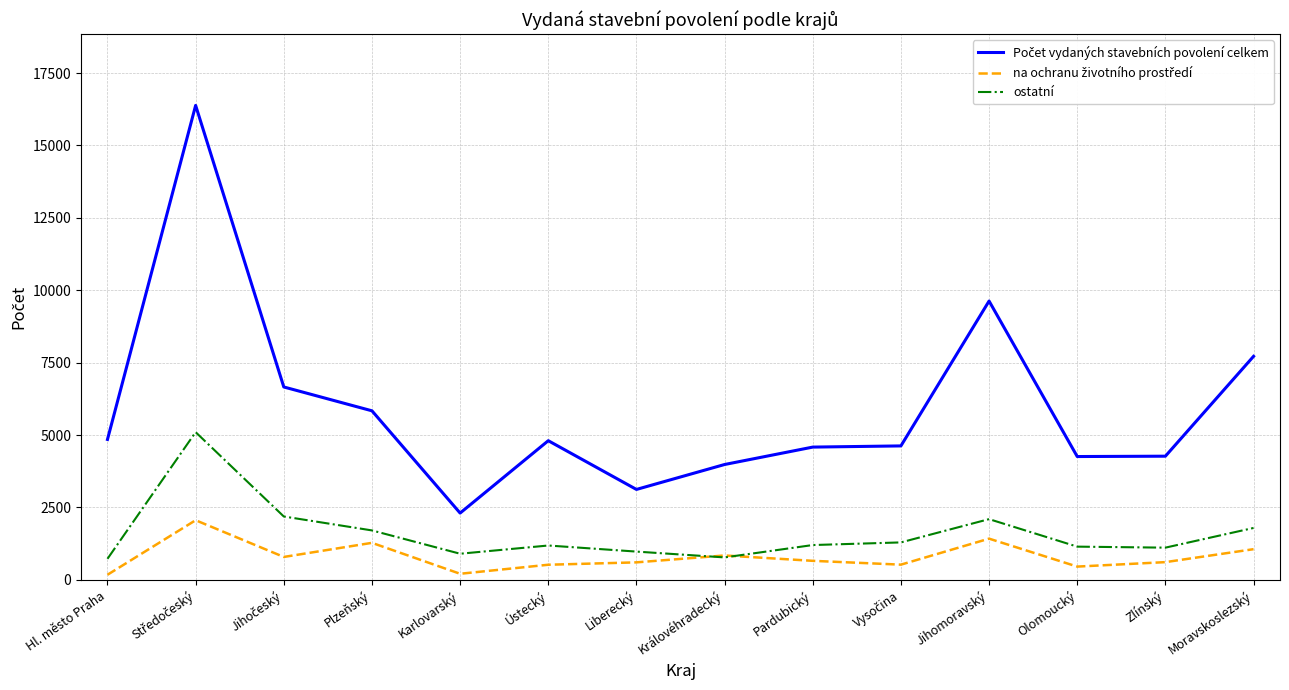

What is the difference between the highest and lowest values at Olomoucký?

3800